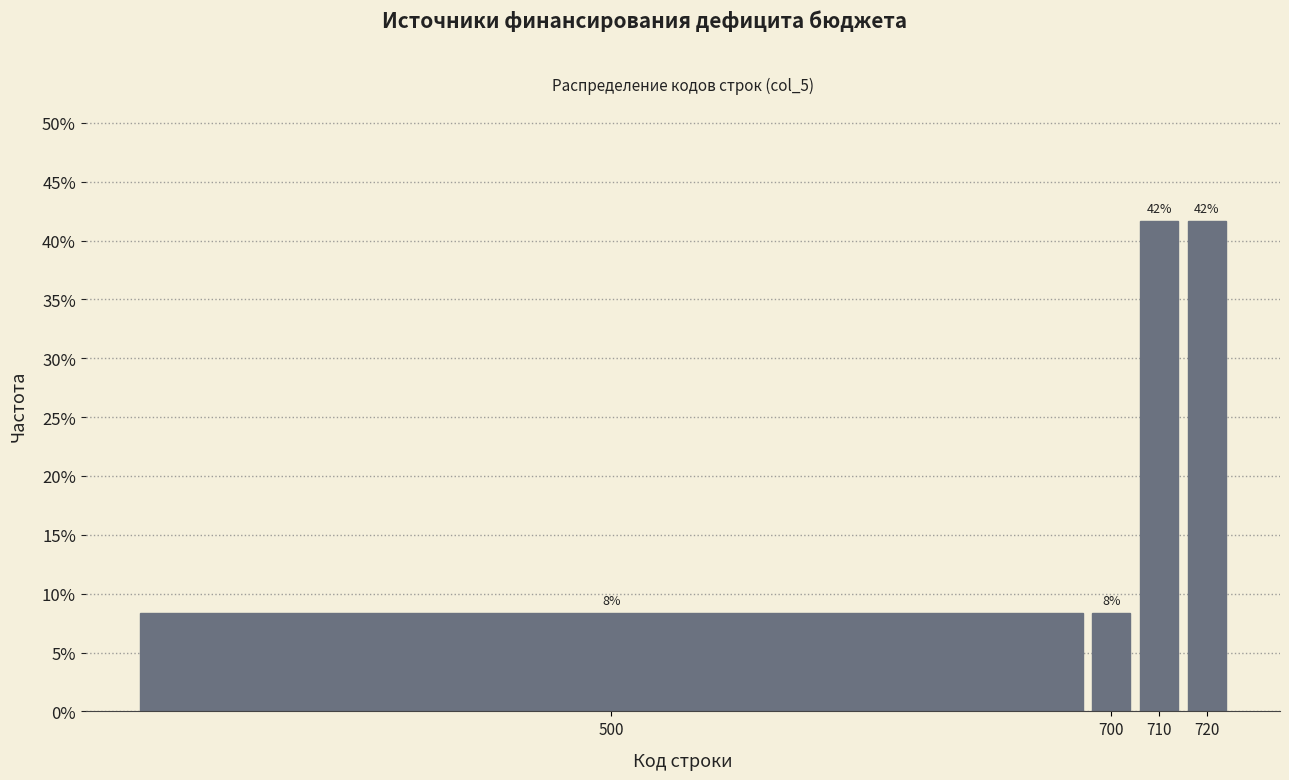

Does the chart contain any negative values?

No